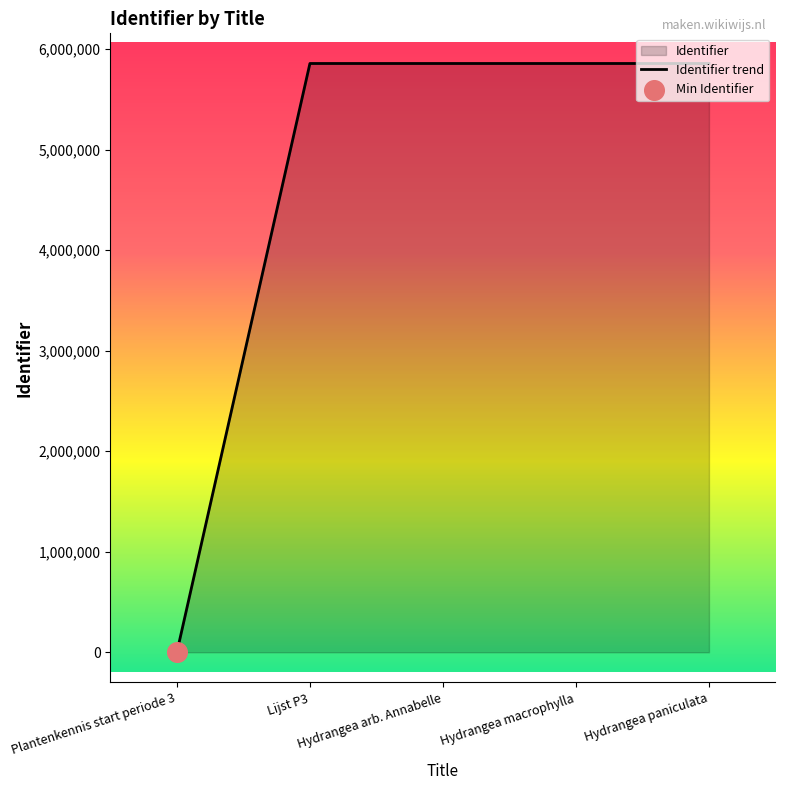

What is the change in value from Hydrangea arb. Annabelle to Hydrangea macrophylla?

+6